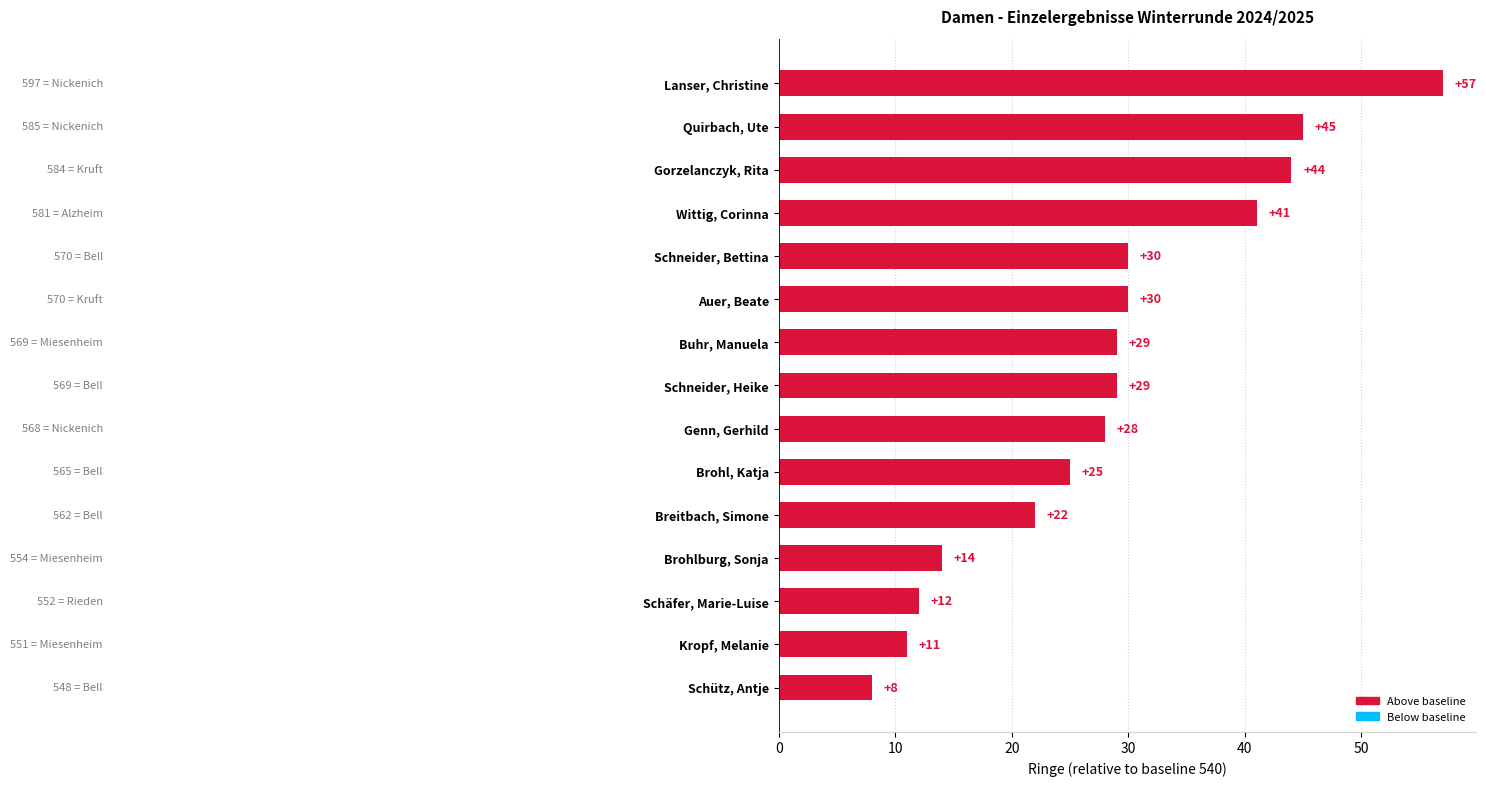

Are the bars grouped side by side (vs. stacked)?

No